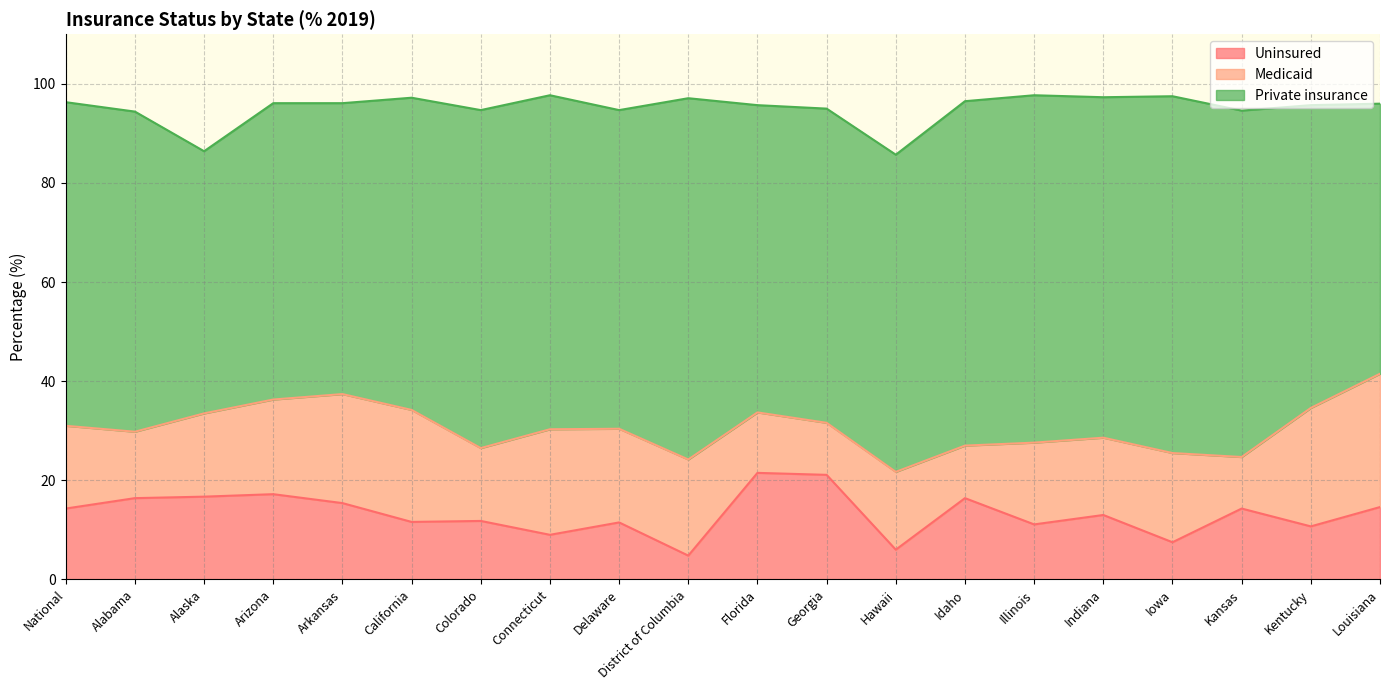

Is it true that Private insurance equals 64.6 at Alabama?

True